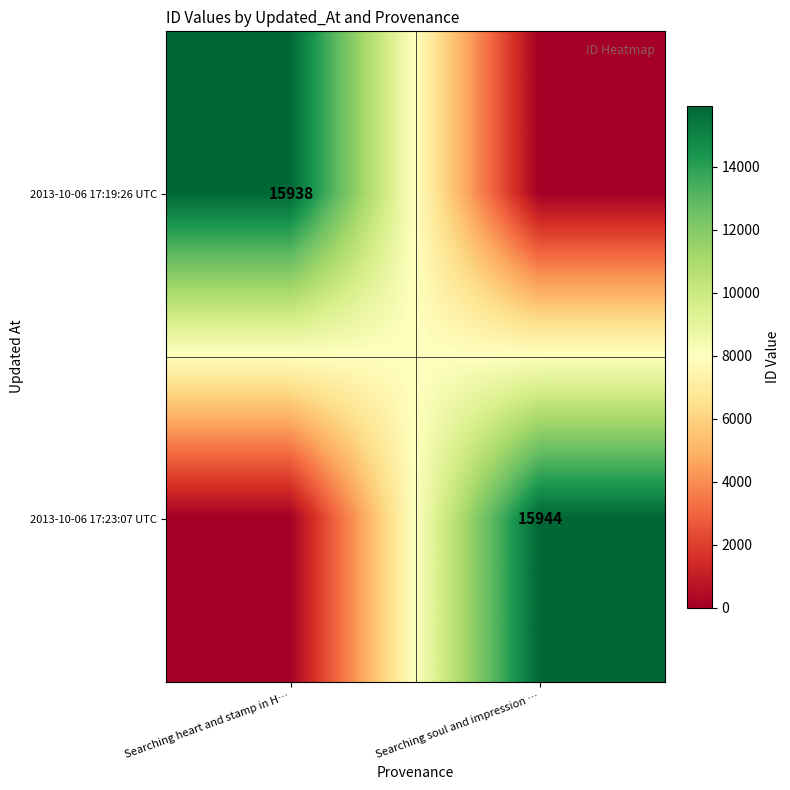

What is the greatest value displayed?

15944